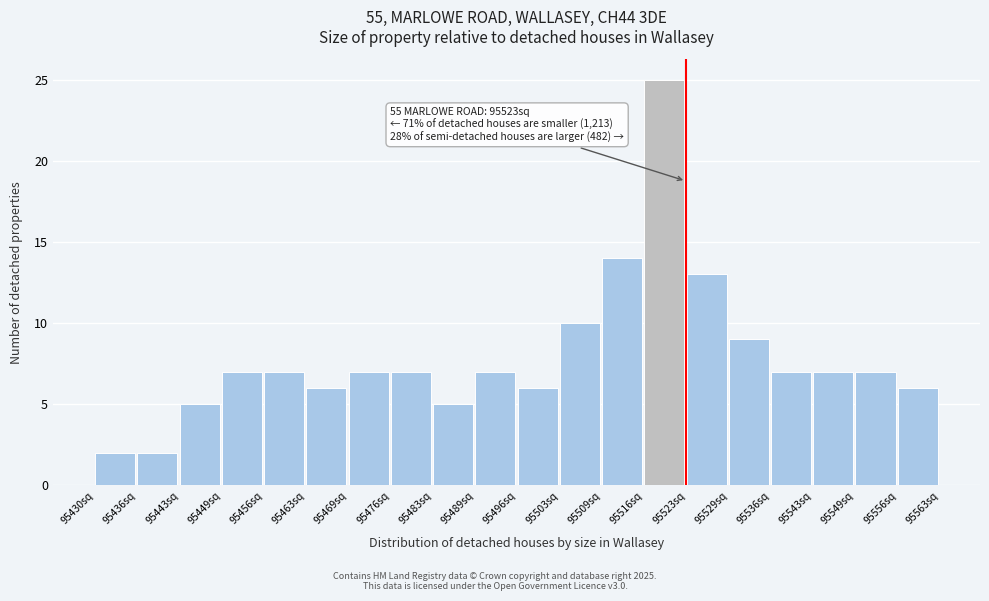

Which range on the x-axis has the tallest bar?

95516 to 95523